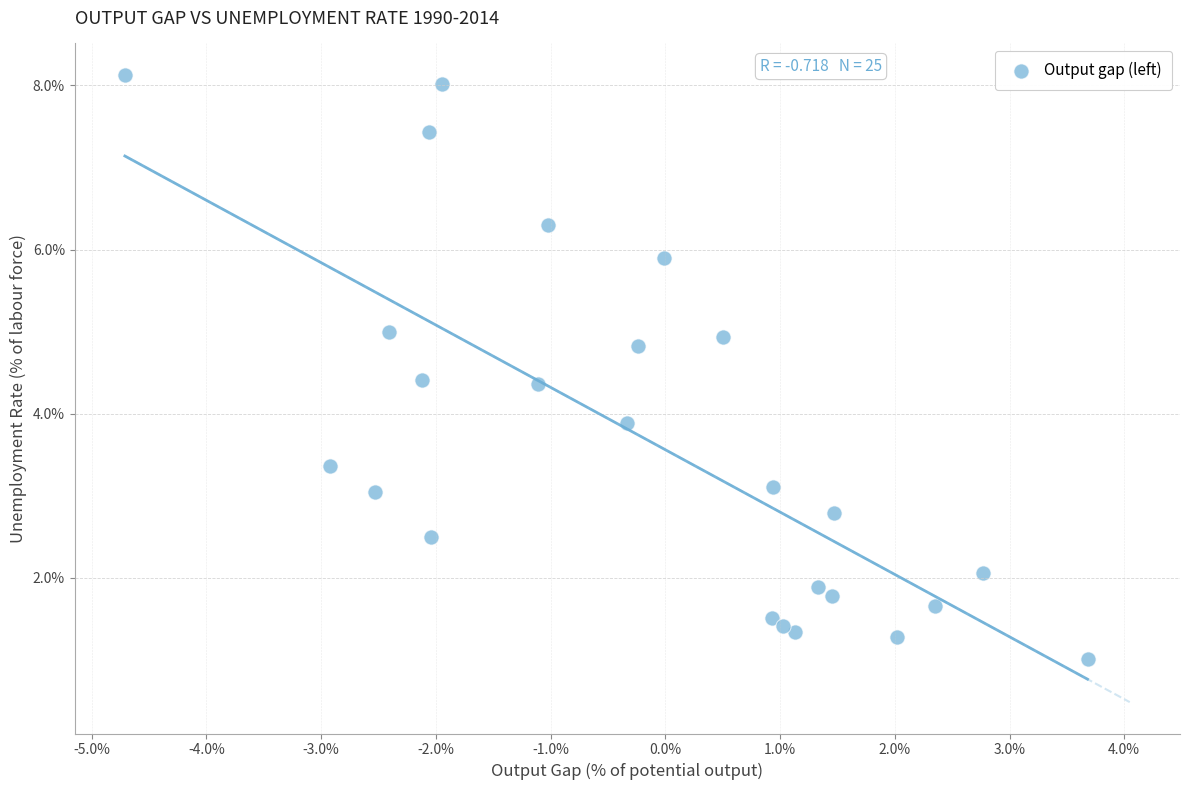

What is the range of Y values (max minus min)?

7.1